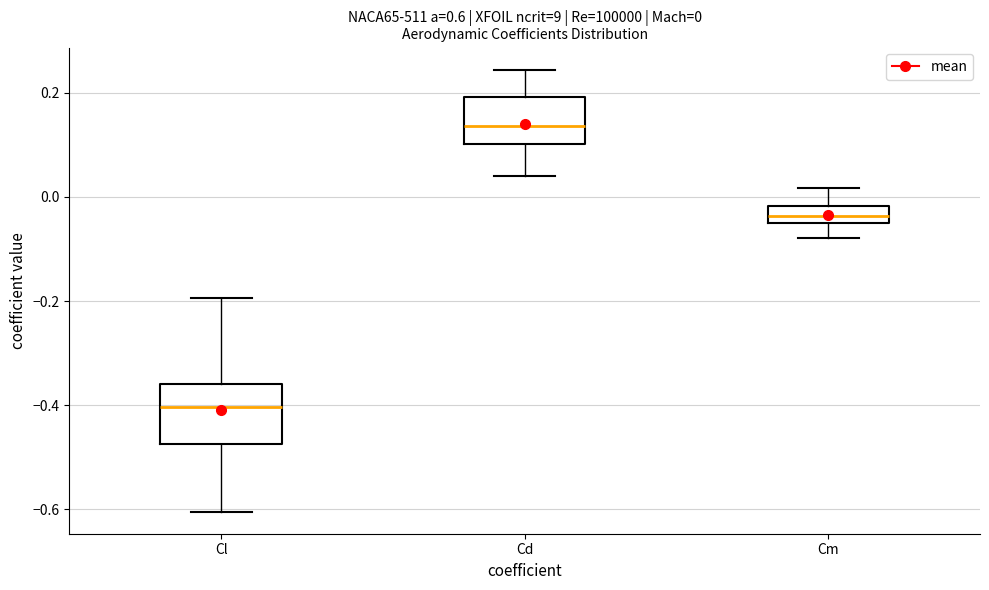

Which box's median line is the highest?

Cd